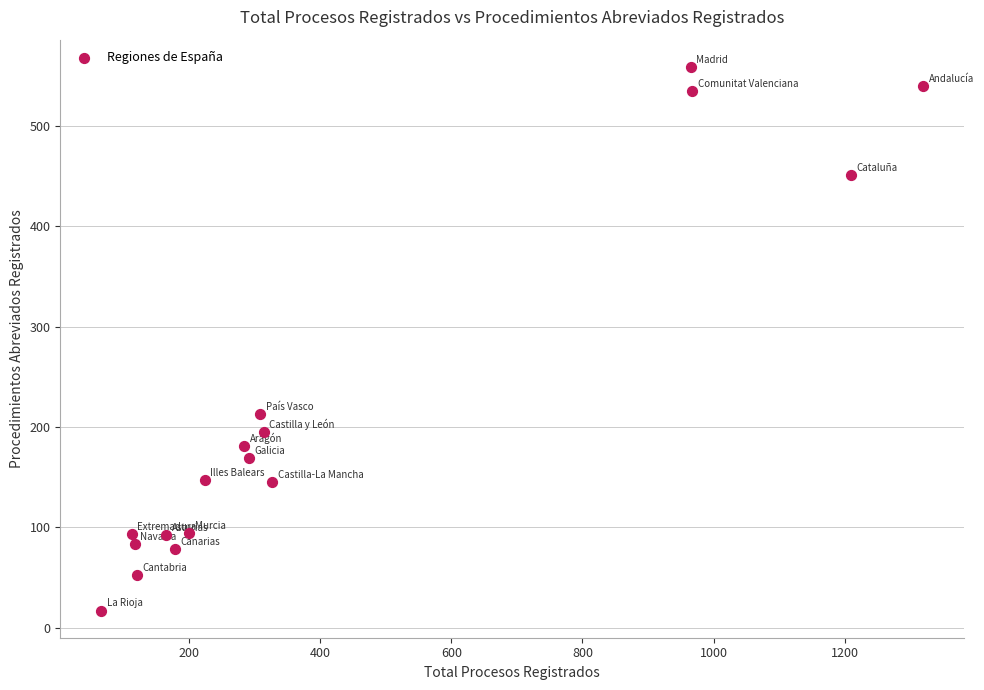

What Y value in the scatter plot is closest to 288?

213